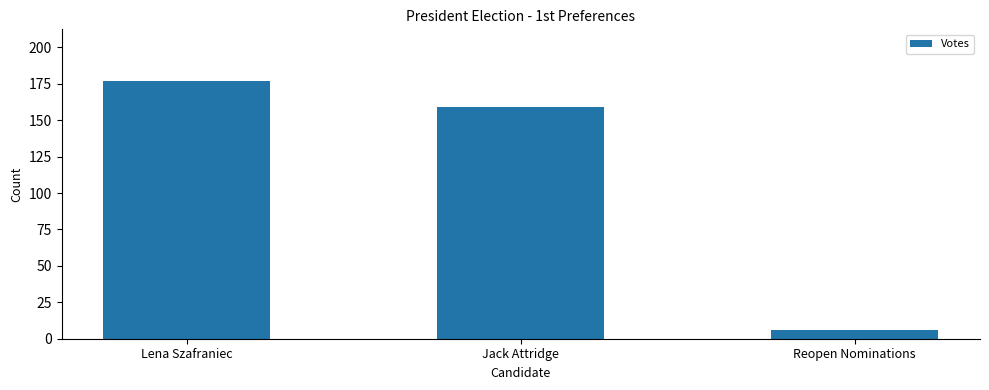

What is the label of the 3rd bar from the left?

Reopen Nominations